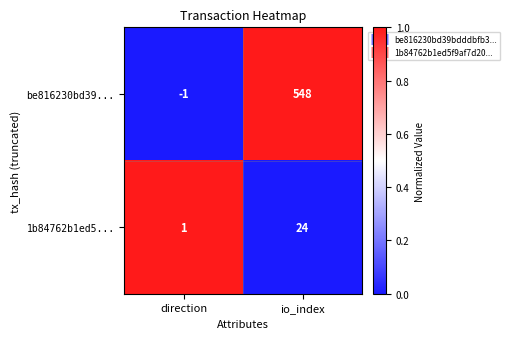

Is it true that 1b84762b1ed5... equals 0 at direction?

False